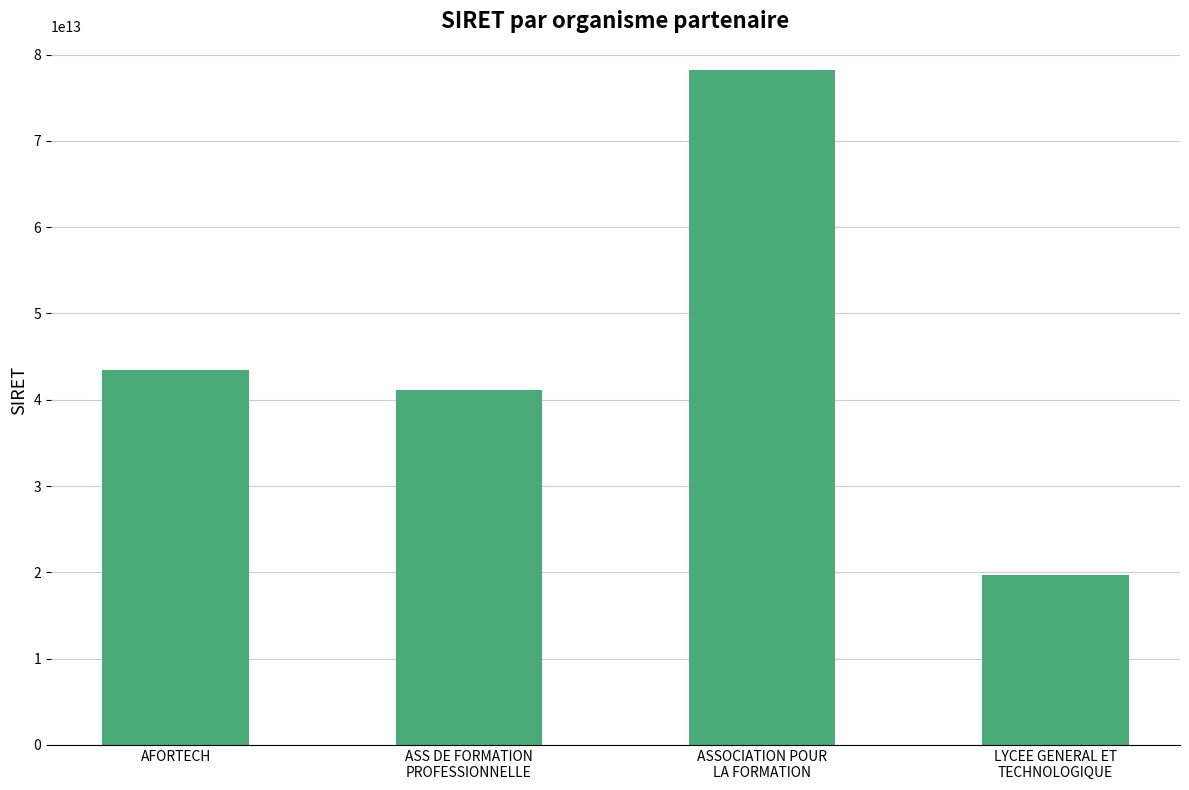

Rank the categories by value from highest to lowest.

ASSOCIATION POUR
LA FORMATION, AFORTECH, ASS DE FORMATION
PROFESSIONNELLE, LYCEE GENERAL ET
TECHNOLOGIQUE